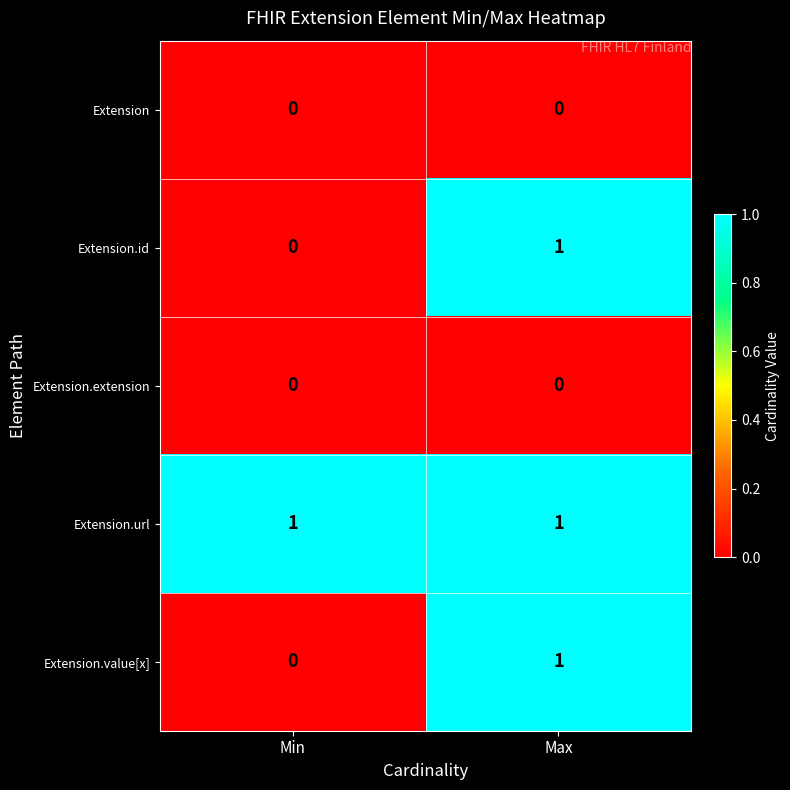

Which category has the highest value in the Extension.id series?

Max